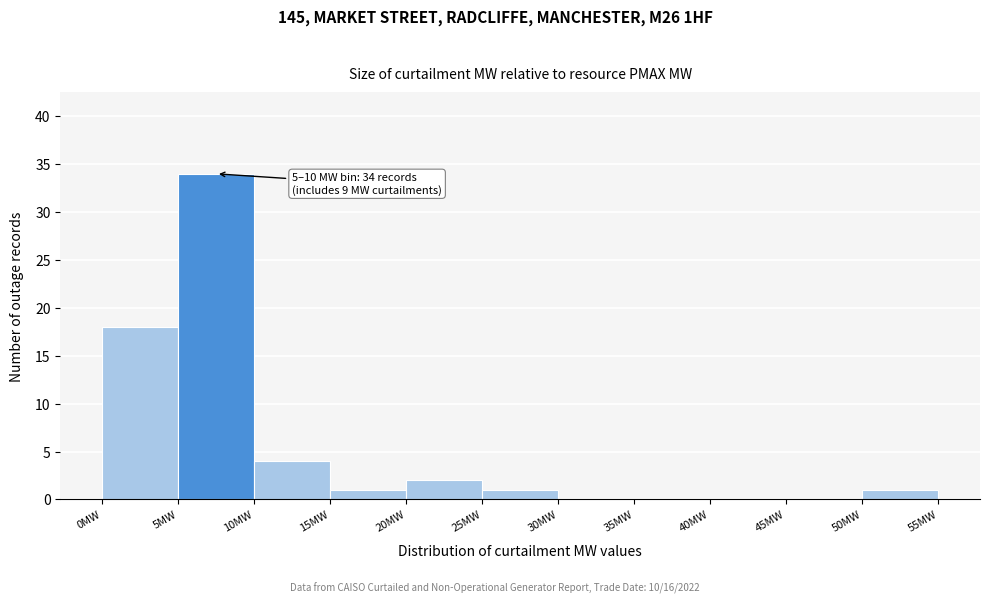

Which range on the x-axis has the tallest bar?

5 to 10